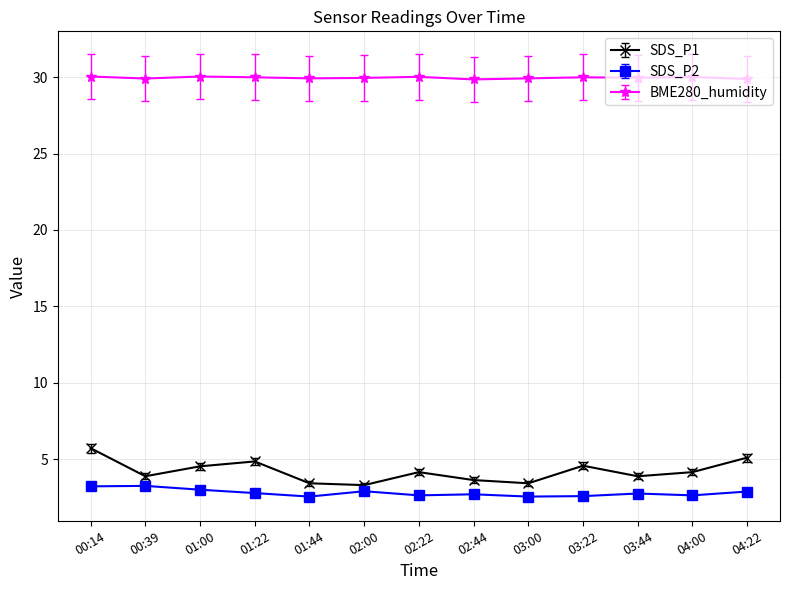

What is the difference between the maximum and minimum values in the SDS_P2 series?

0.7